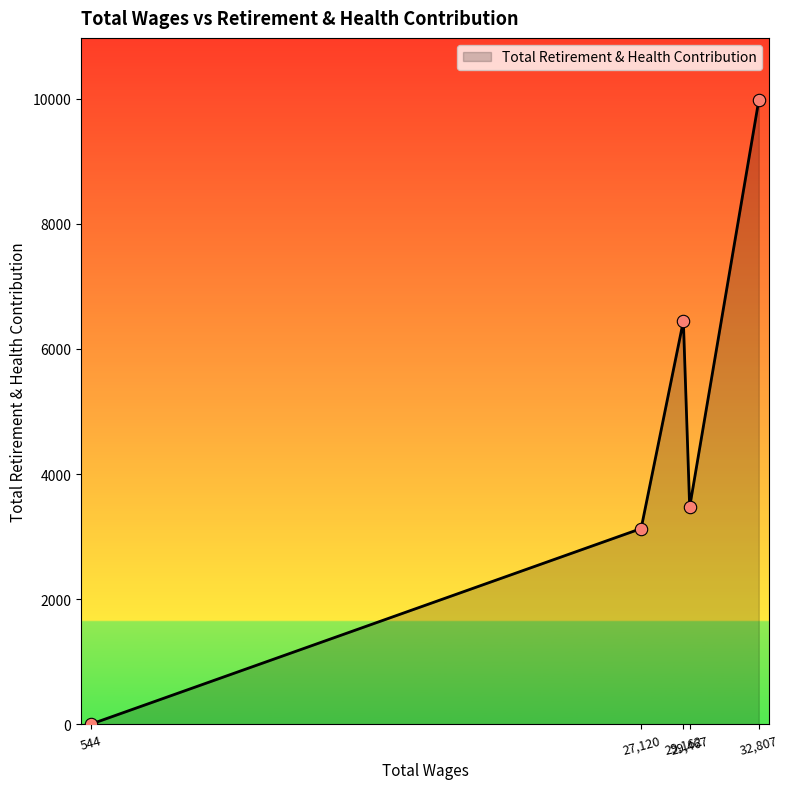

What is the difference between the second highest and second lowest values?

3319